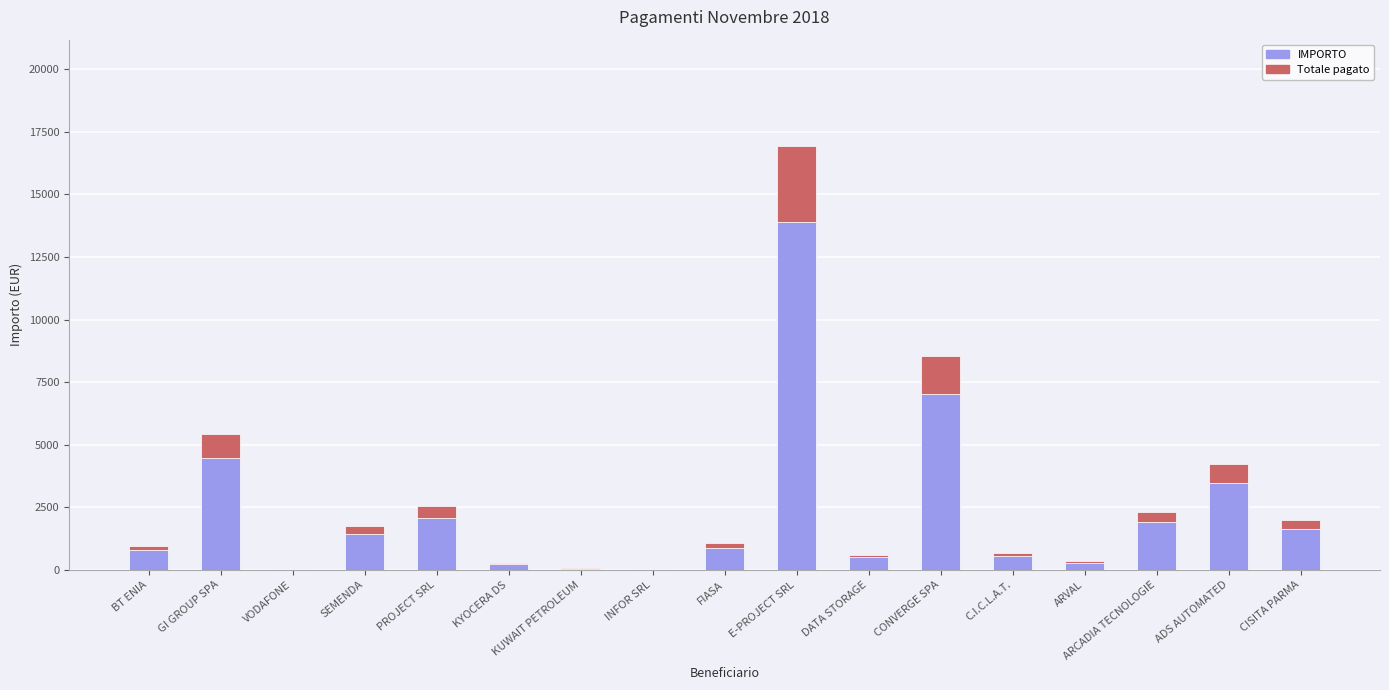

At which category is the sum across all series the highest?

E-PROJECT SRL